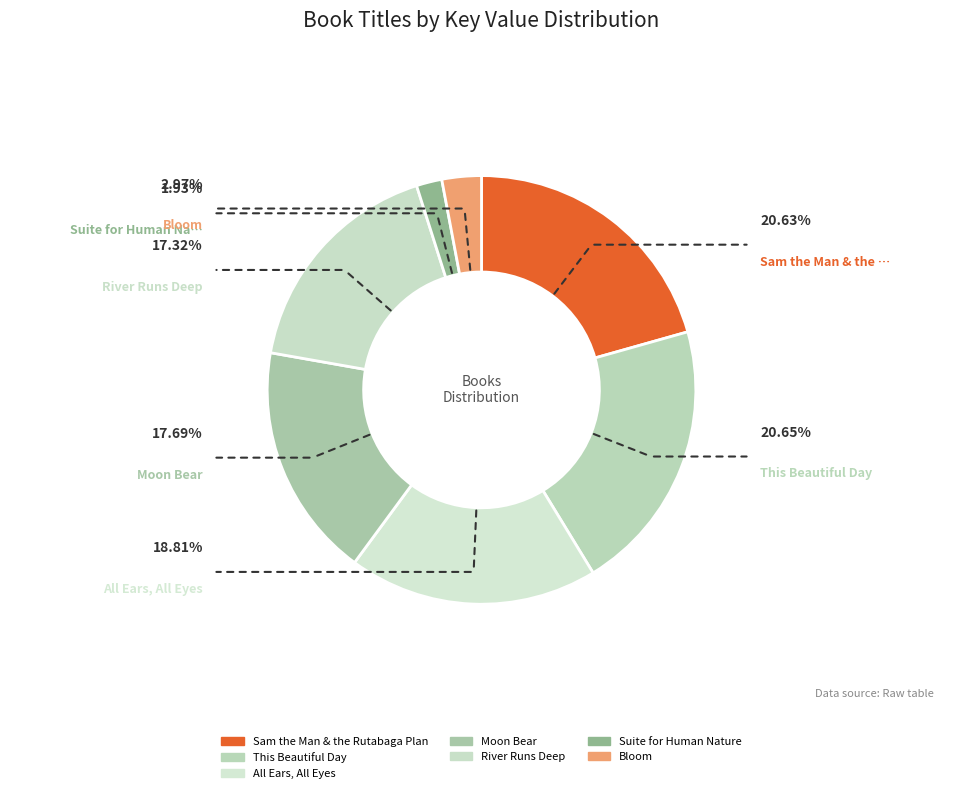

Is Bloom the majority of the pie?

No